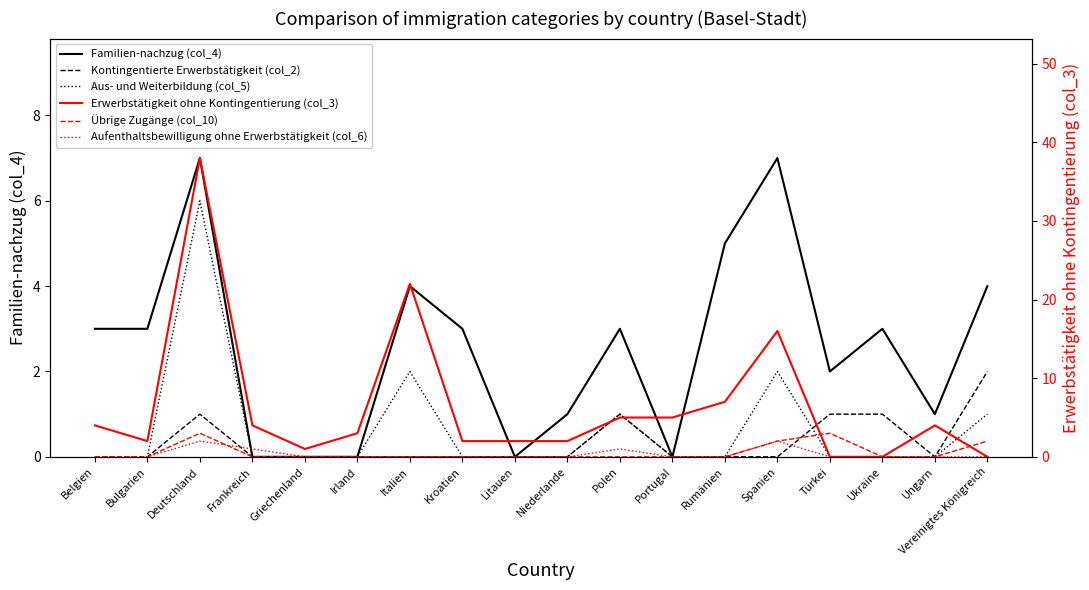

Which category has the highest value across all series?

Deutschland